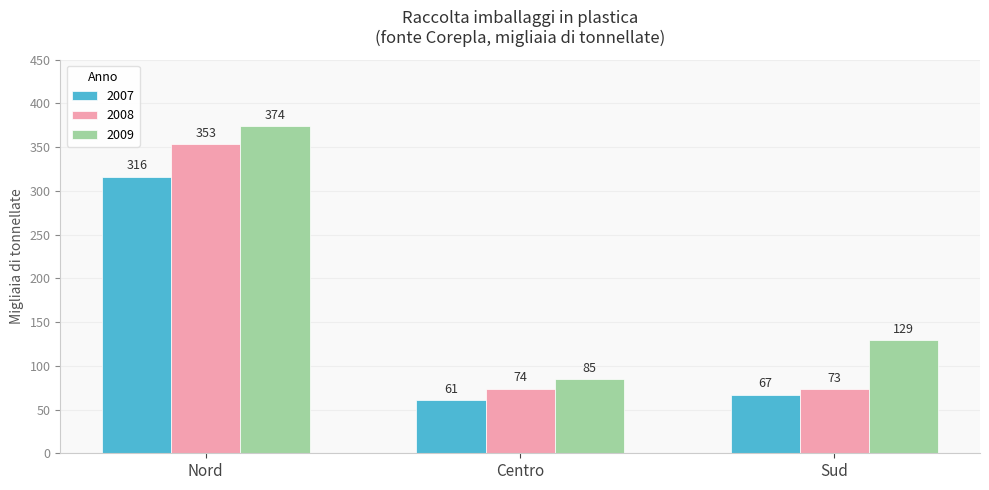

What position from the left is Sud?

3